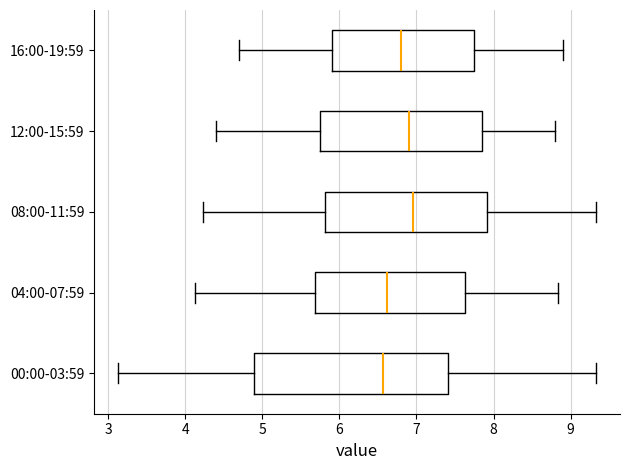

Where is the left edge of the box for 04:00-07:59 on the x-axis? The values are not printed on the chart, so give them approximately, as read against the axis.

5.7